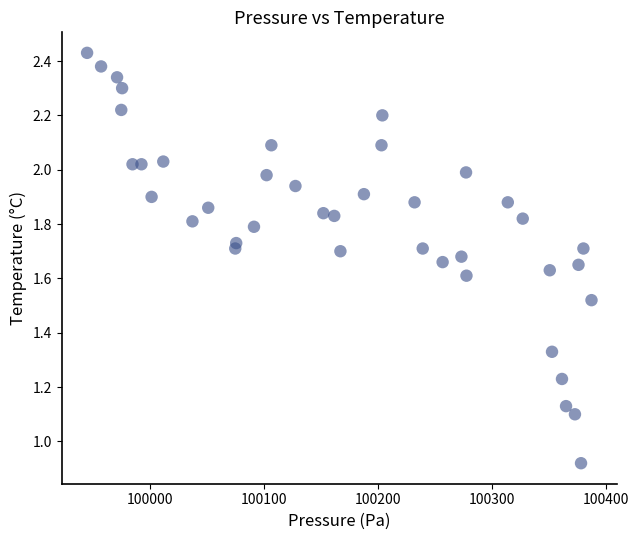

What is the range of X values (max minus min)?

442.8